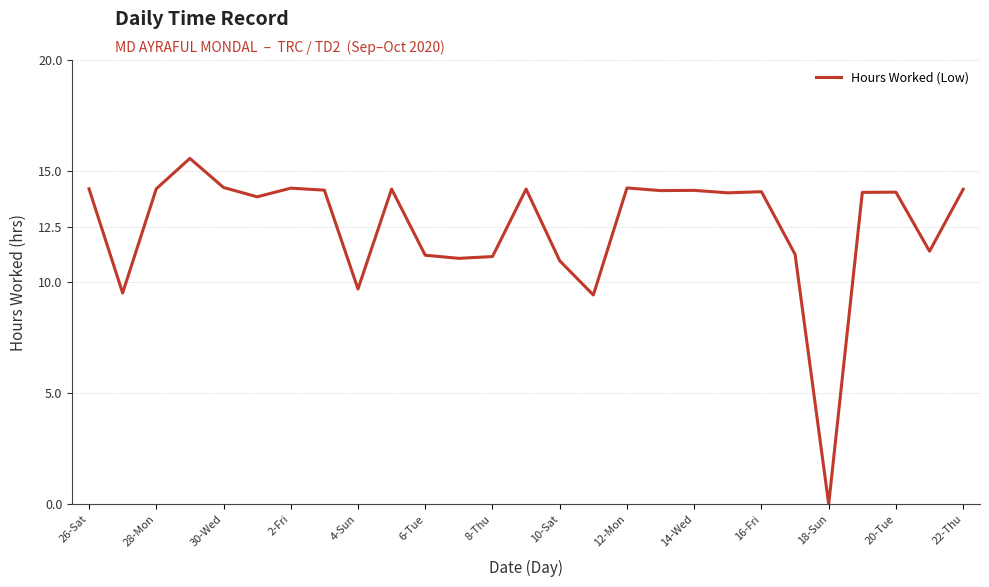

What is the maximum value shown in the chart?

15.6